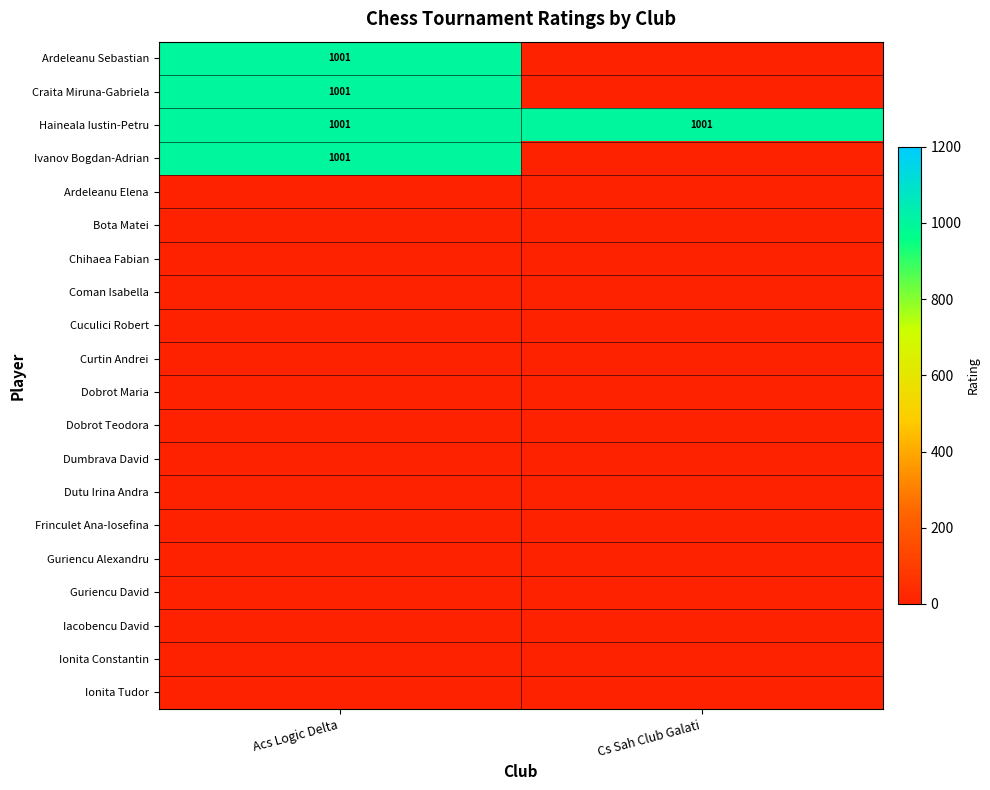

The Haineala Iustin-Petru series shows 444 at Acs Logic Delta. True or false?

False